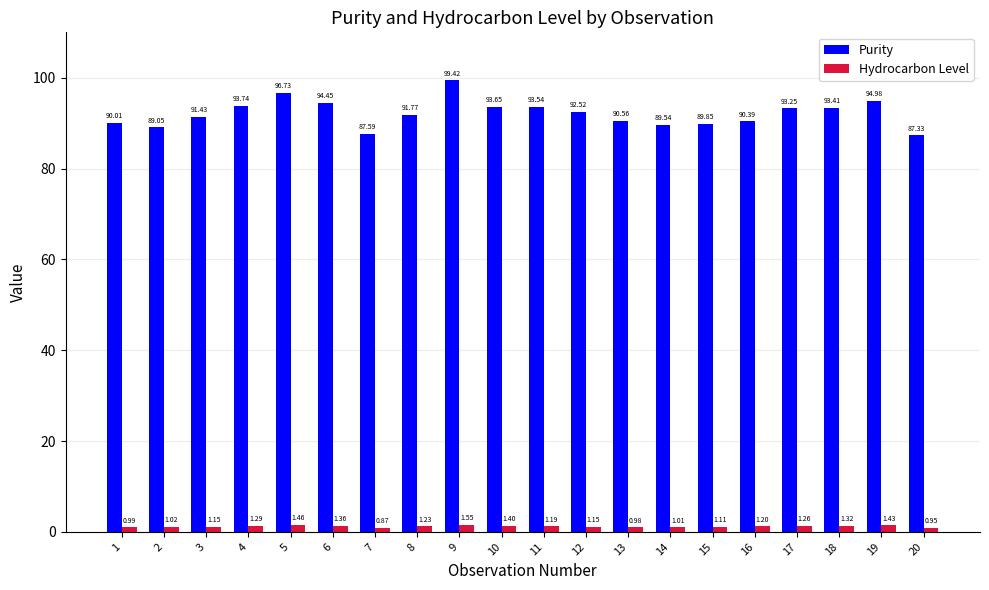

What is the average value of the Hydrocarbon Level series?

1.2